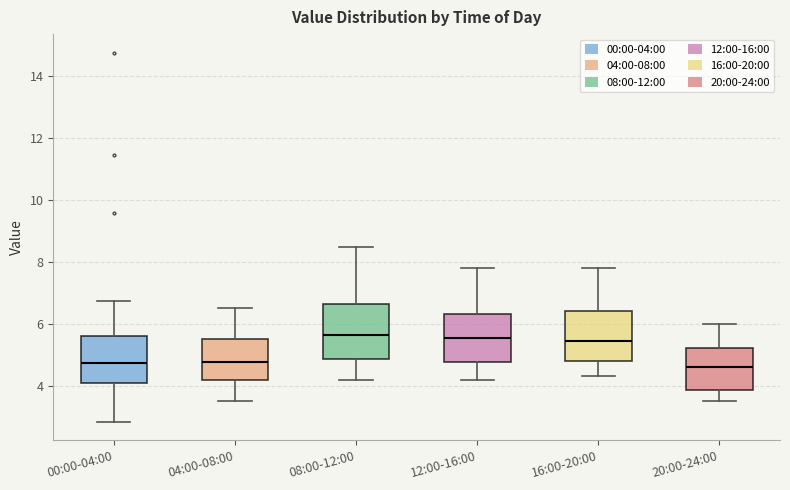

Reading left to right, transcribe this box plot: for each box, give where its median line is, the range the box spans, and where its two whiskers end, as read against the y-axis. The values are not printed on the chart, so give them approximately, as read against the axis.

00:00-04:00: median 4.8, box 4.2 to 5.6, whiskers 2.8 to 6.8
04:00-08:00: median 4.8, box 4.2 to 5.6, whiskers 3.6 to 6.6
08:00-12:00: median 5.6, box 4.8 to 6.6, whiskers 4.2 to 8.6
12:00-16:00: median 5.6, box 4.8 to 6.4, whiskers 4.2 to 7.8
16:00-20:00: median 5.4, box 4.8 to 6.4, whiskers 4.4 to 7.8
20:00-24:00: median 4.6, box 3.8 to 5.2, whiskers 3.6 to 6.0